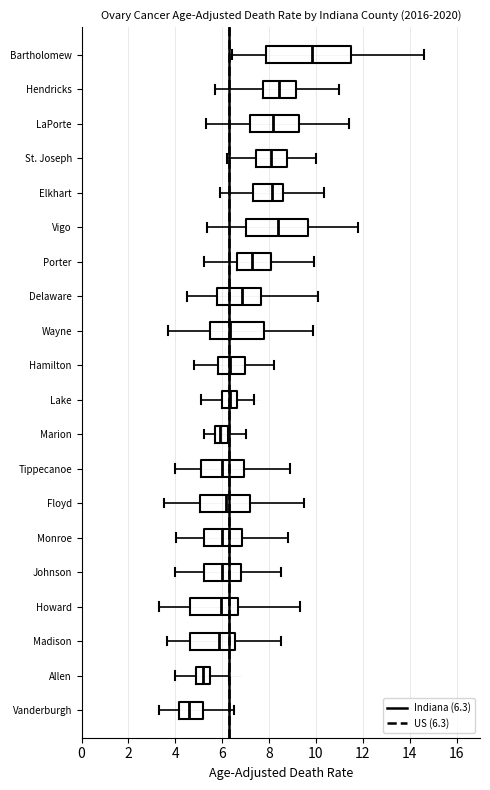

Which box has the furthest to the left median line?

Vanderburgh